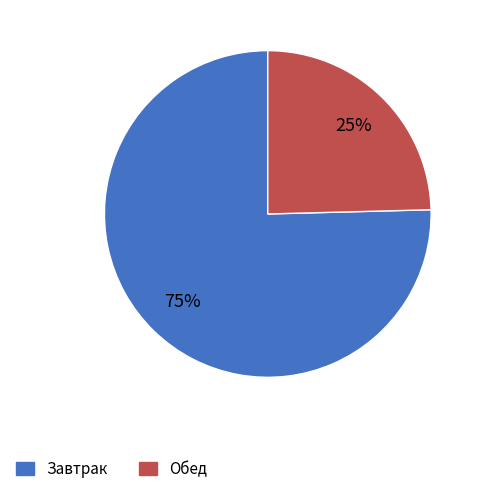

The Завтрак slice represents 67% of the pie. True or false?

False